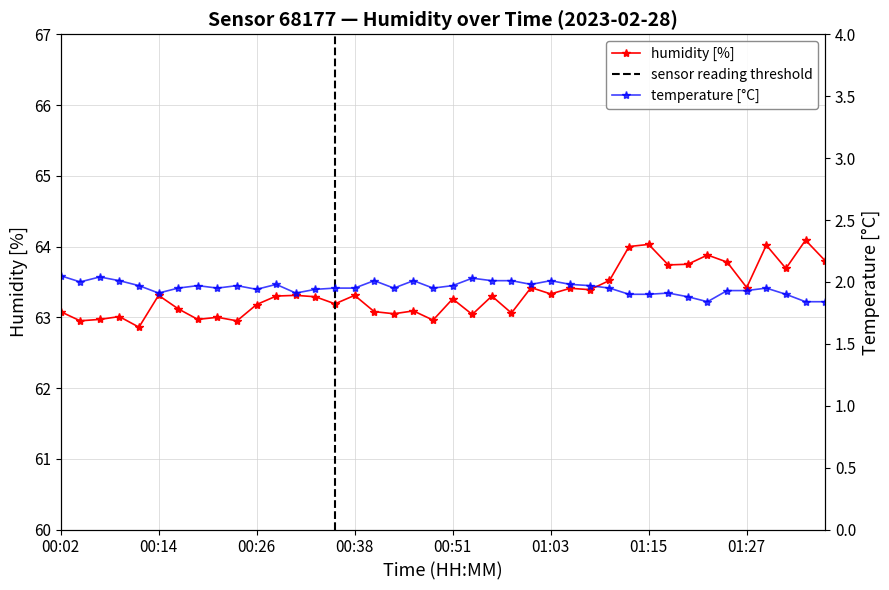

True or false: humidity has more than 2 interior local peaks.

True